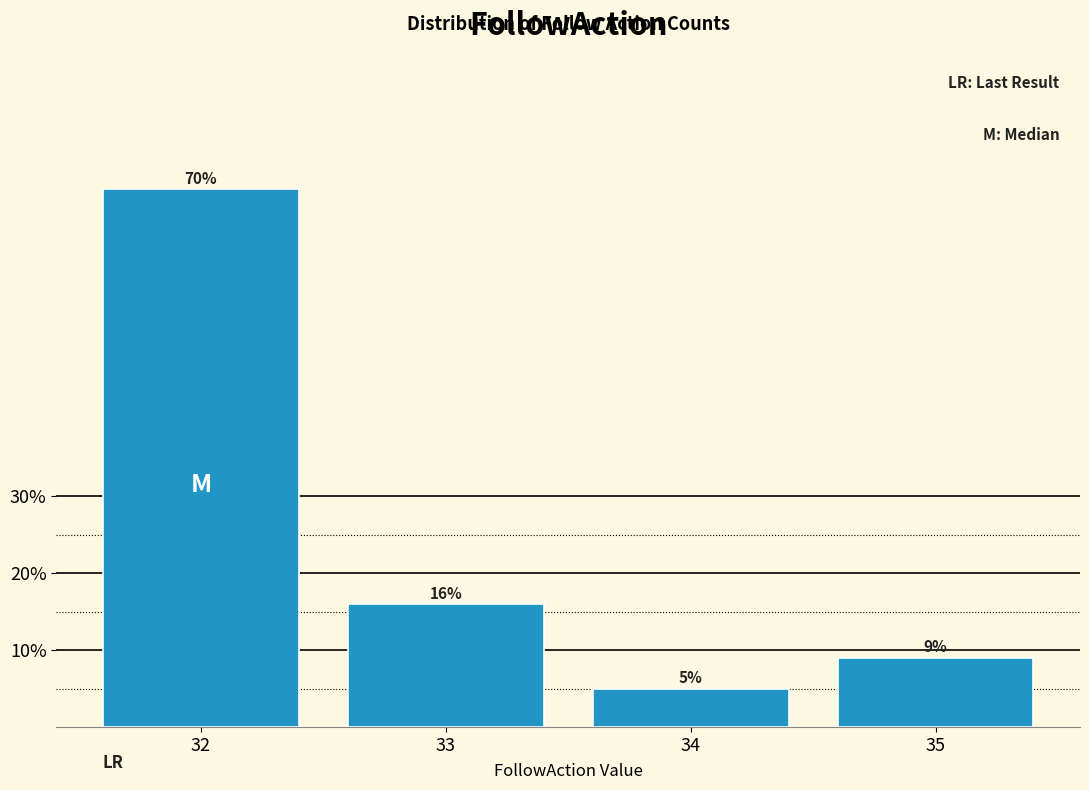

Reading right to left, what are all the values shown in this chart?

9	5	16	70